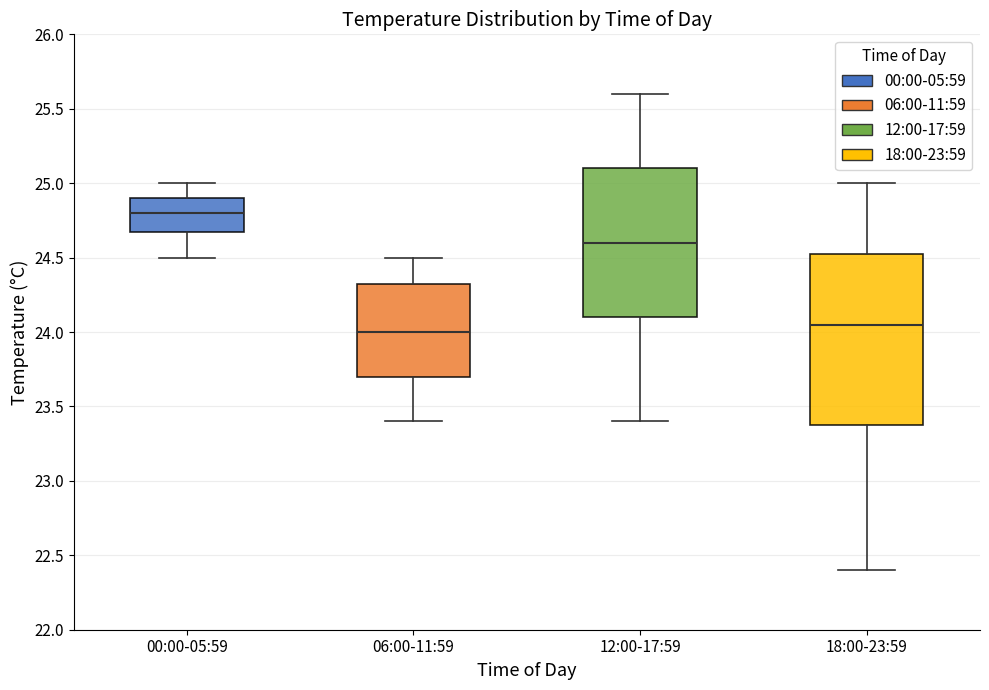

Which box is the tallest, from its lower edge to its upper edge?

18:00-23:59